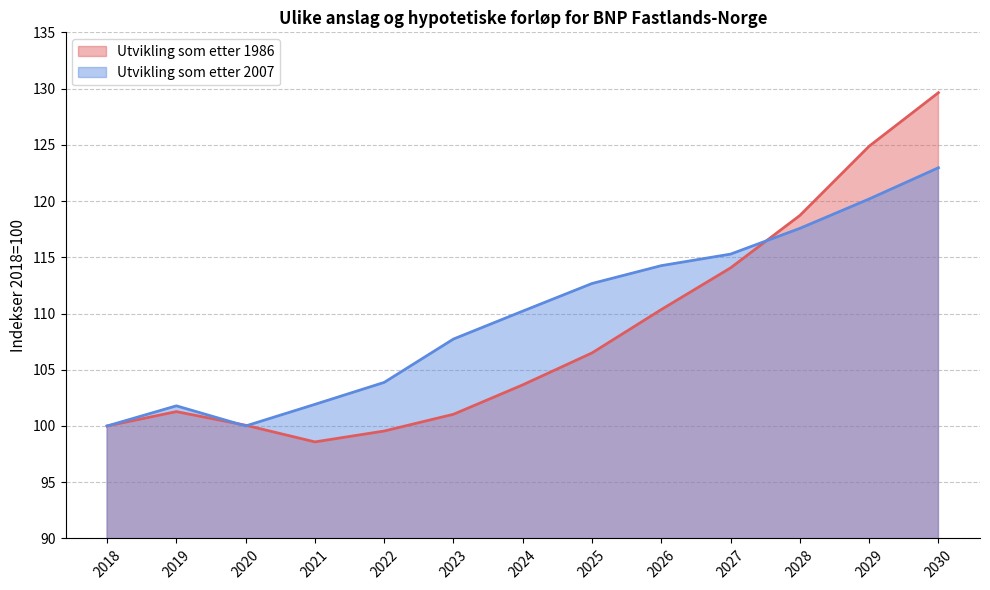

Where does the Utvikling som etter 2007 series first go above 110?

2024